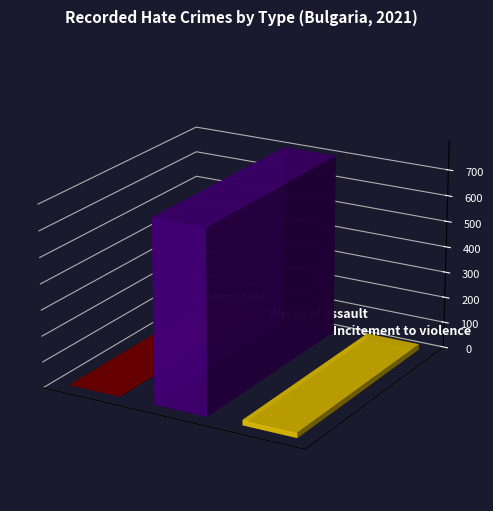

What is the sum of all values?

727